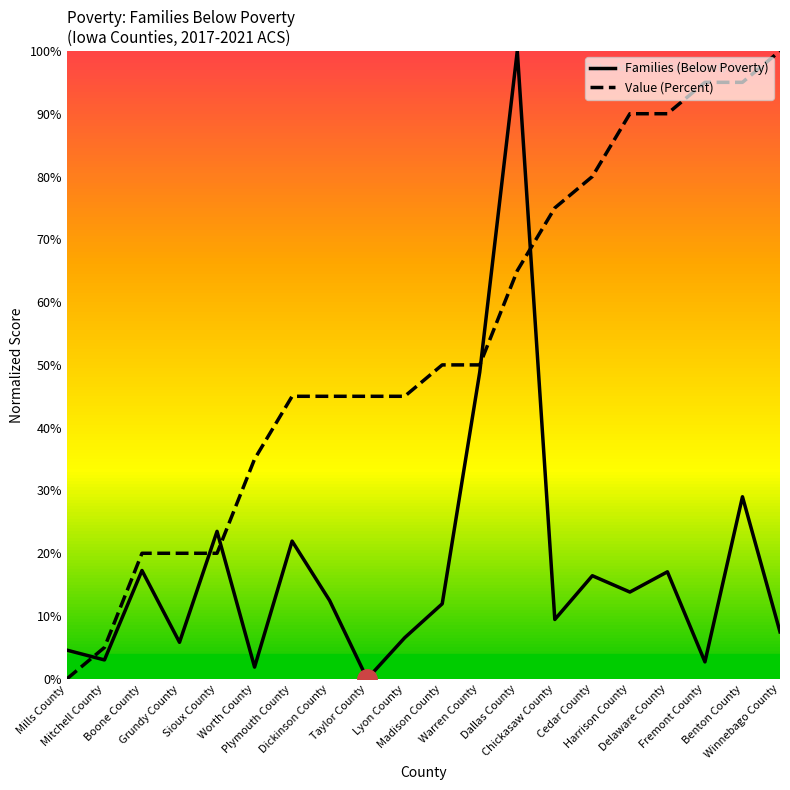

True or false: Families (Below Poverty) has a value of 5.8 at Grundy County.

True